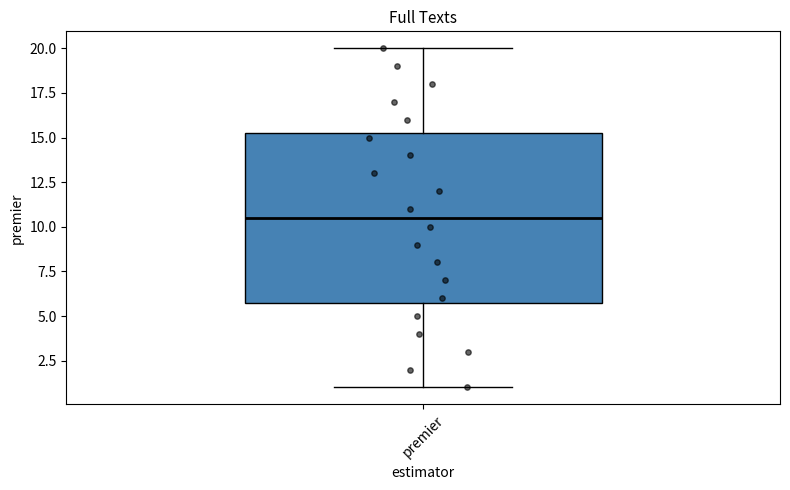

Transcribe this box plot: give where the median line is, the range the box spans, and where the two whiskers end, as read against the y-axis. The values are not printed on the chart, so give them approximately, as read against the axis.

median 10.5, box 6.0 to 15.5, whiskers 1.0 to 20.0